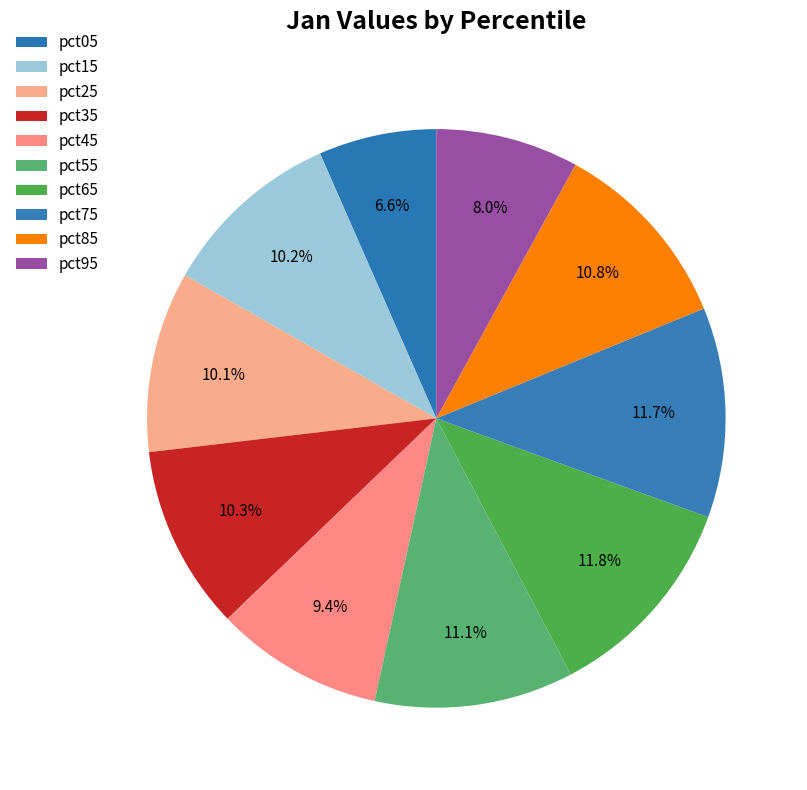

Which has a higher value, pct85 or pct55?

pct55